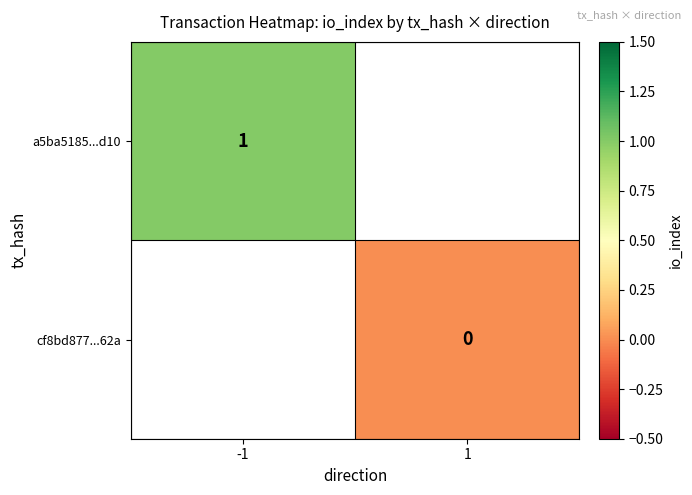

Is it true that a5ba5185...d10 equals 0 at -1?

False